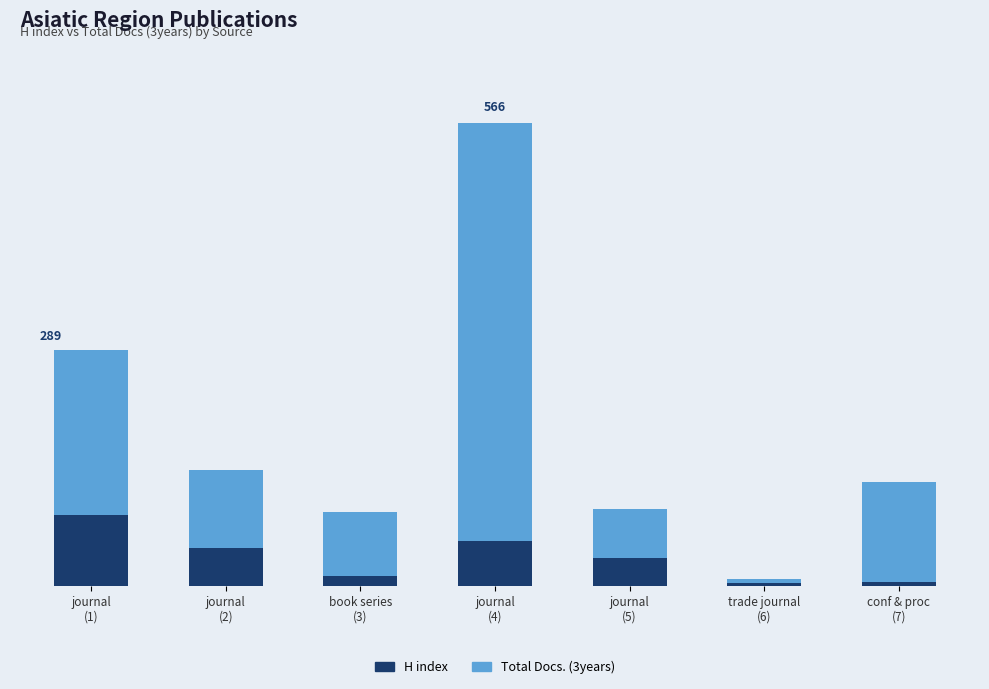

Rank the series at journal
(4) from highest to lowest value.

Total Docs. (3years), H index